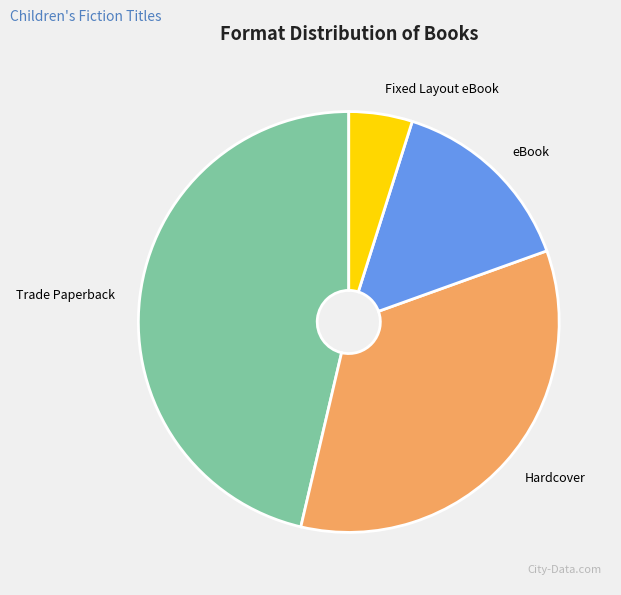

Rank the categories by value from highest to lowest.

Trade Paperback, Hardcover, eBook, Fixed Layout eBook